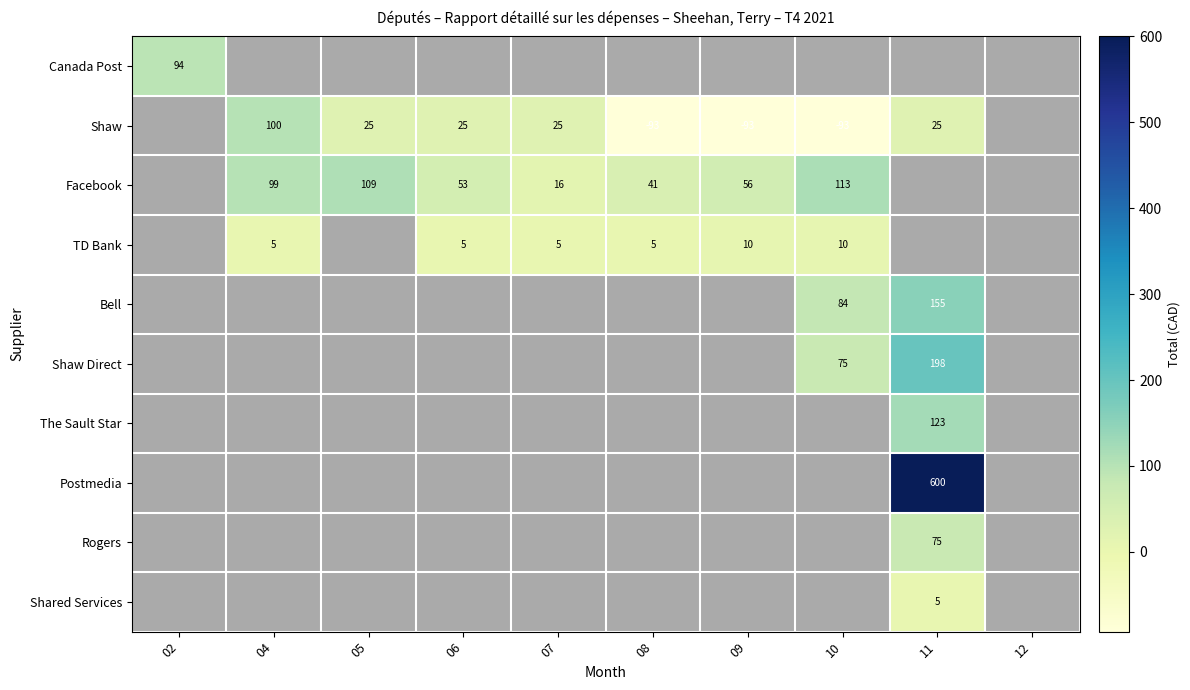

What is the smallest value displayed?

-92.9